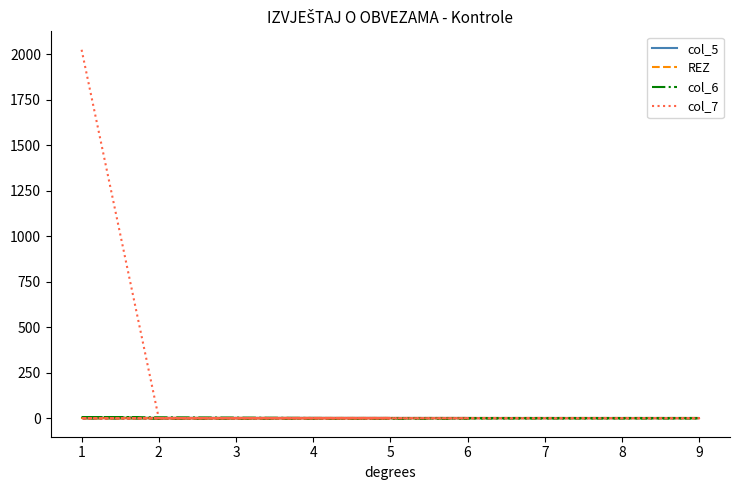

What are all the series names shown in the legend?

col_5, REZ, col_6, col_7